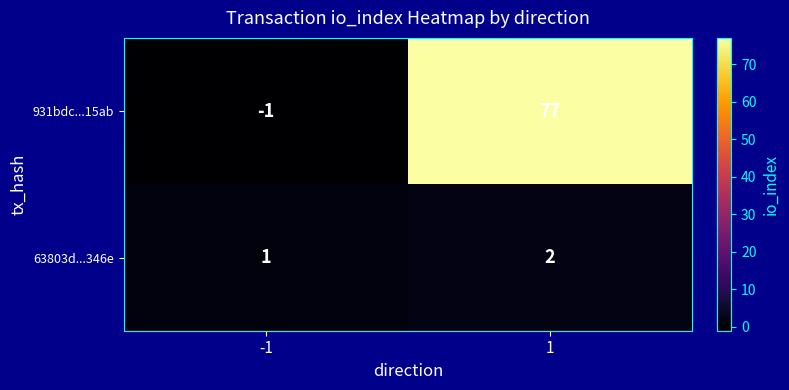

List the series in order of their overall mean, lowest first.

63803d...346e, 931bdc...15ab